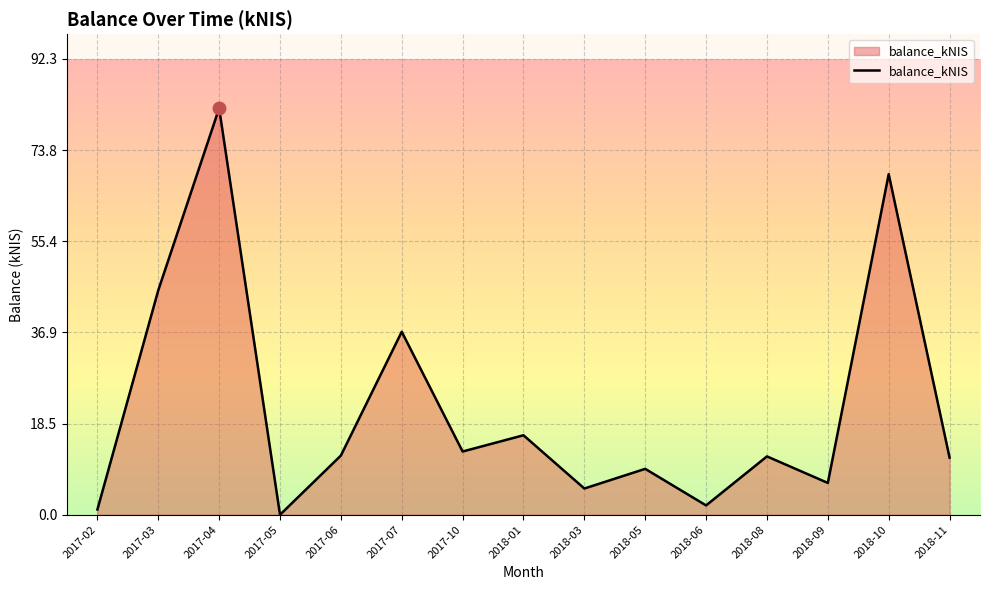

True or false: the data shows 4.0 at 2018-05.

False